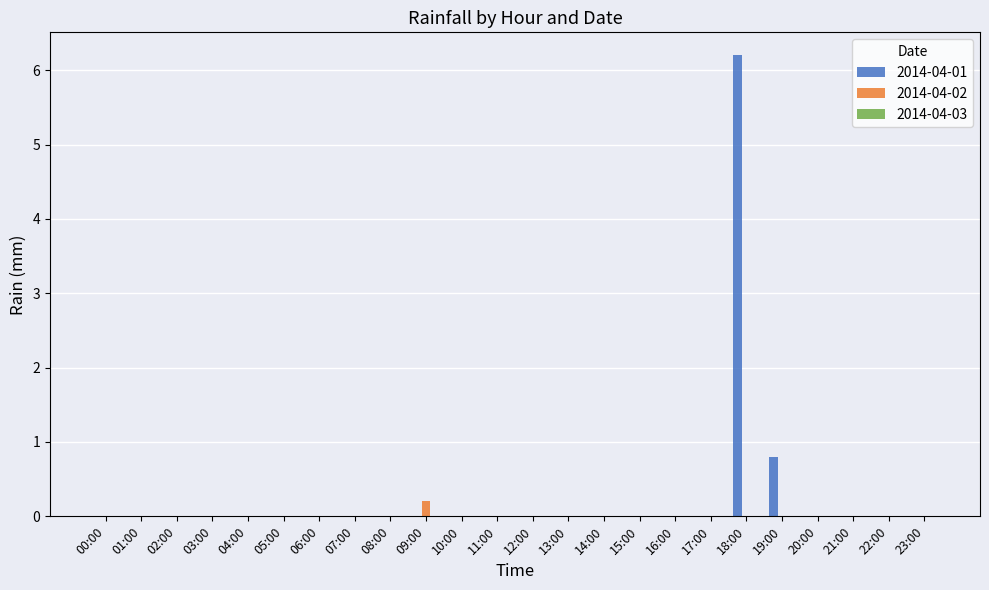

Count the number of categories in the chart.

24